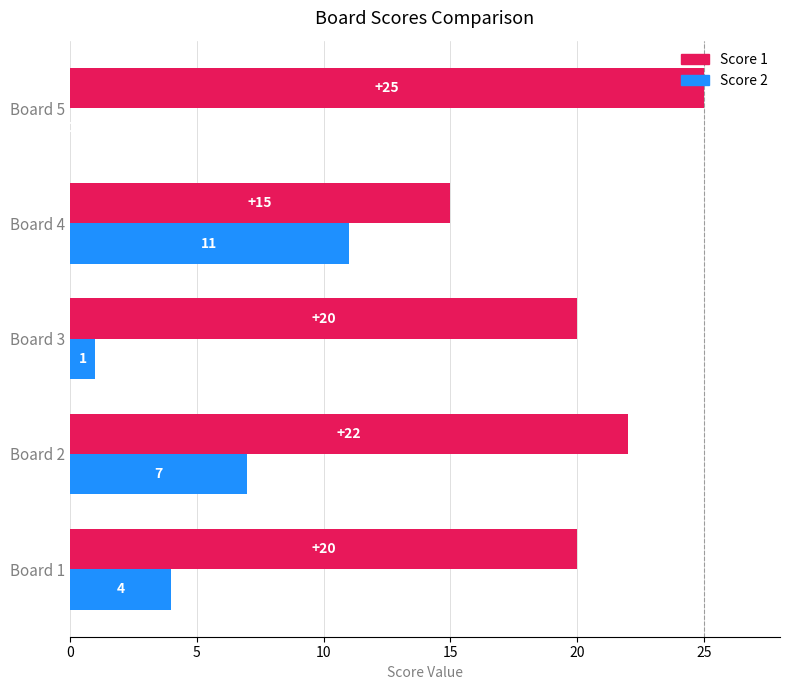

The Score 1 series shows 5 at Board 2. True or false?

False